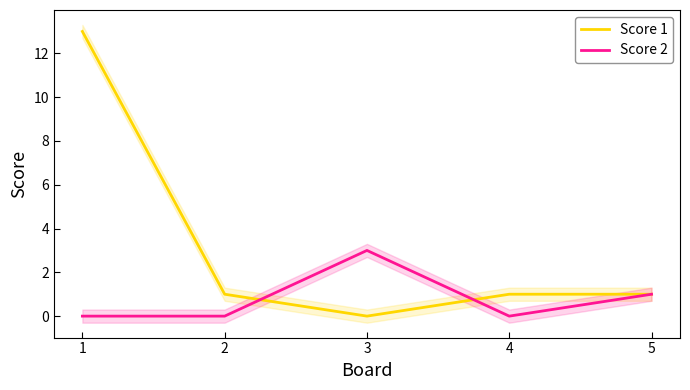

What is the value of the Score 1 point at the 5th from the left?

1